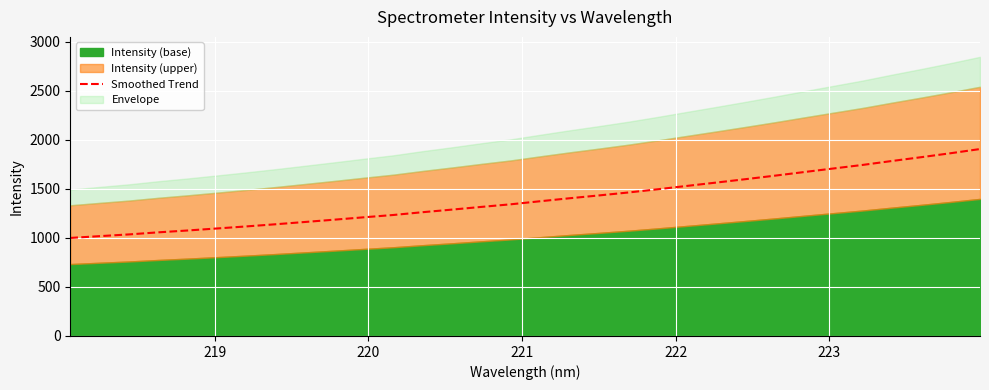

What is the minimum value for Smoothed Trend?

1000.2